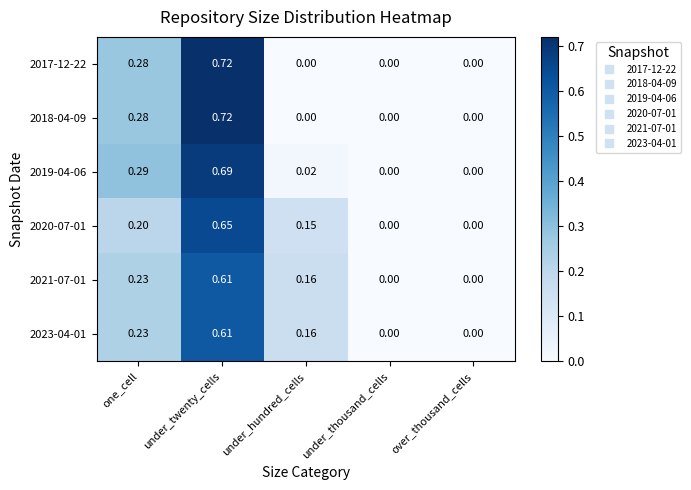

At which category does the chart reach its peak across all series?

under_twenty_cells